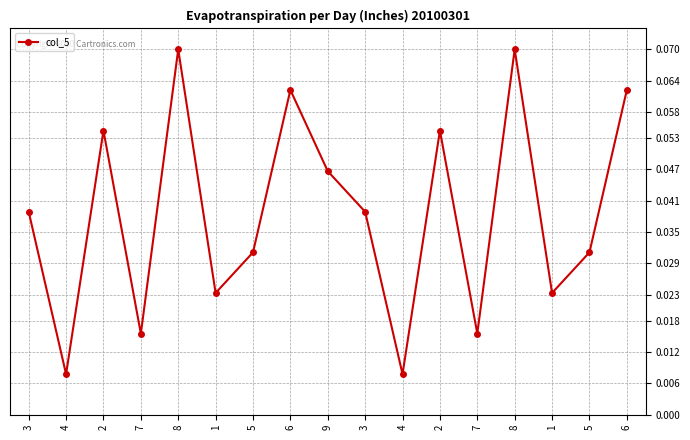

Reading right to left, list all the values displayed in this chart.

6=0.1	5=0.0	1=0.0	8=0.1	7=0.0	2=0.1	4=0.0	3=0.0	9=0.0	6=0.1	5=0.0	1=0.0	8=0.1	7=0.0	2=0.1	4=0.0	3=0.0